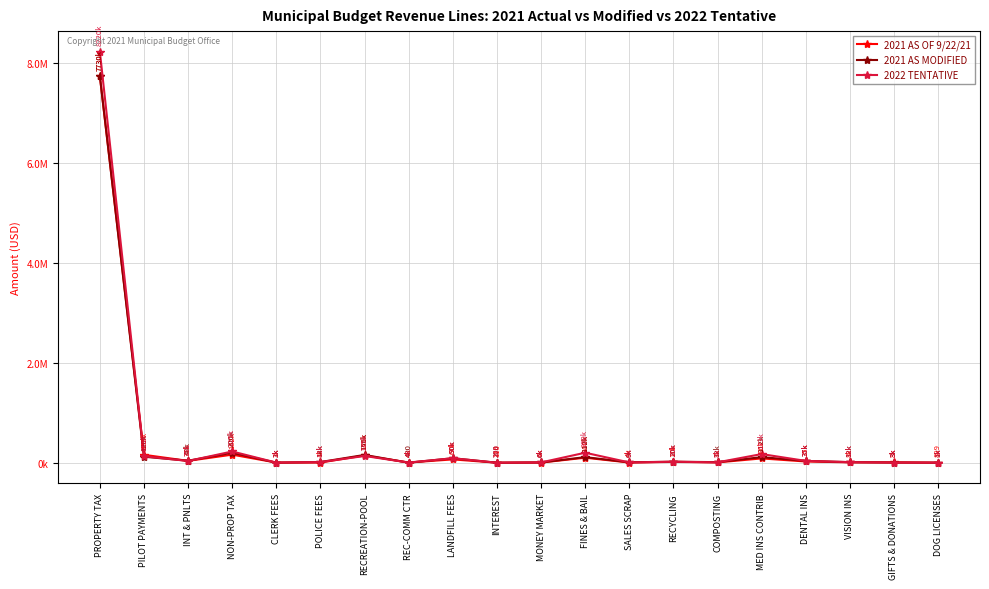

Is this an area chart (filled region under the line)?

No